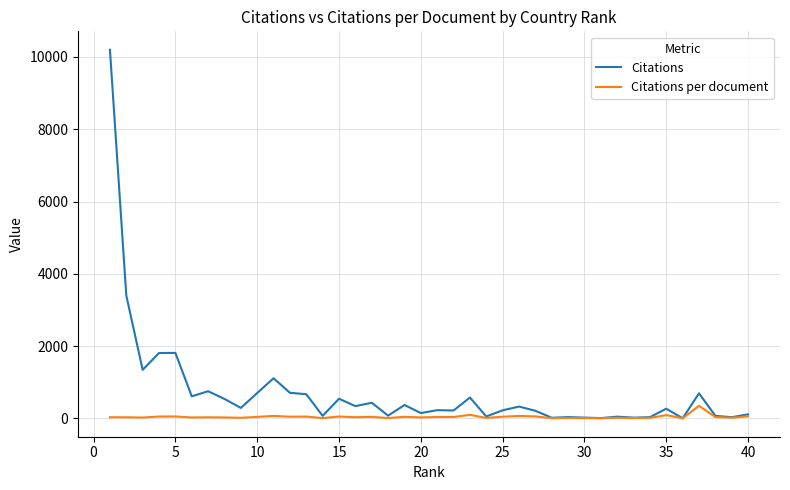

Rank the series by their average value, from highest to lowest.

Citations, Citations per document